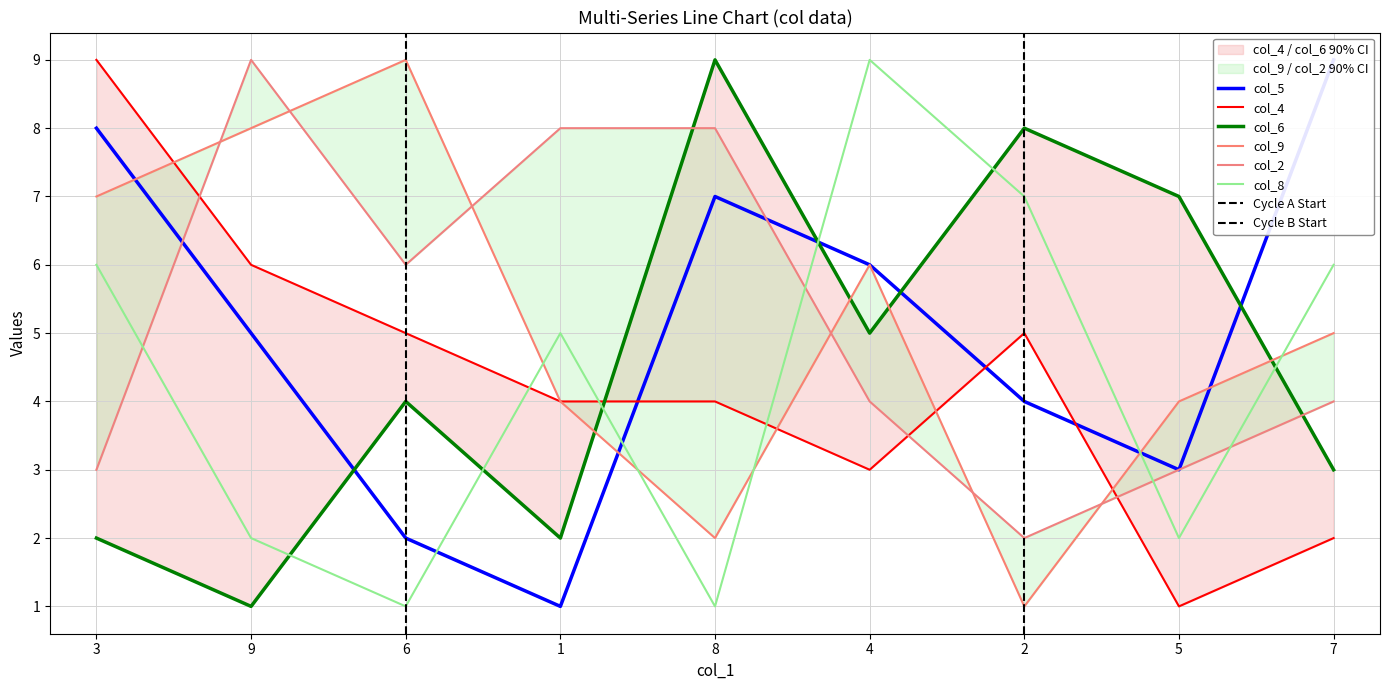

True or false: col_5 has more than 2 interior local peaks.

False